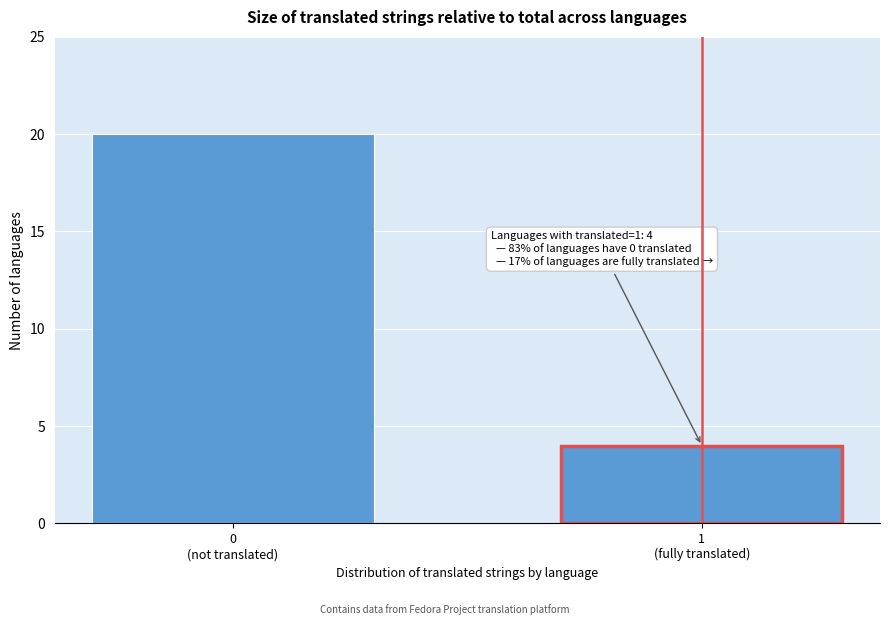

Reading left to right, transcribe all the data shown in this chart.

20	4